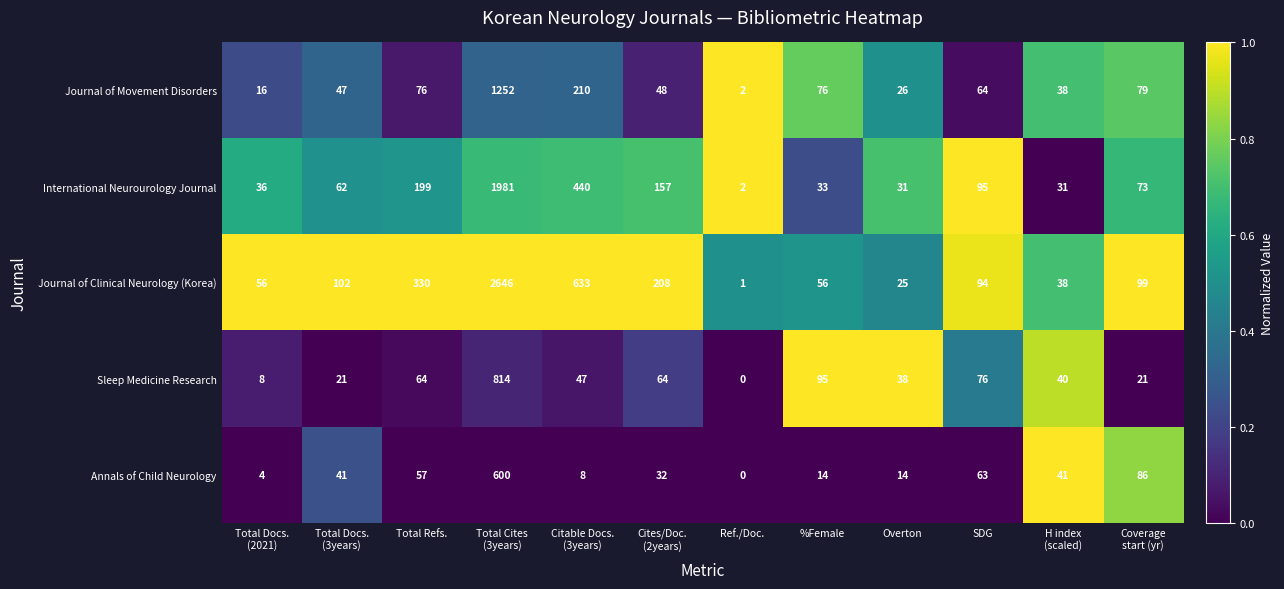

What is the total value across all series at Coverage
start (yr)?

358